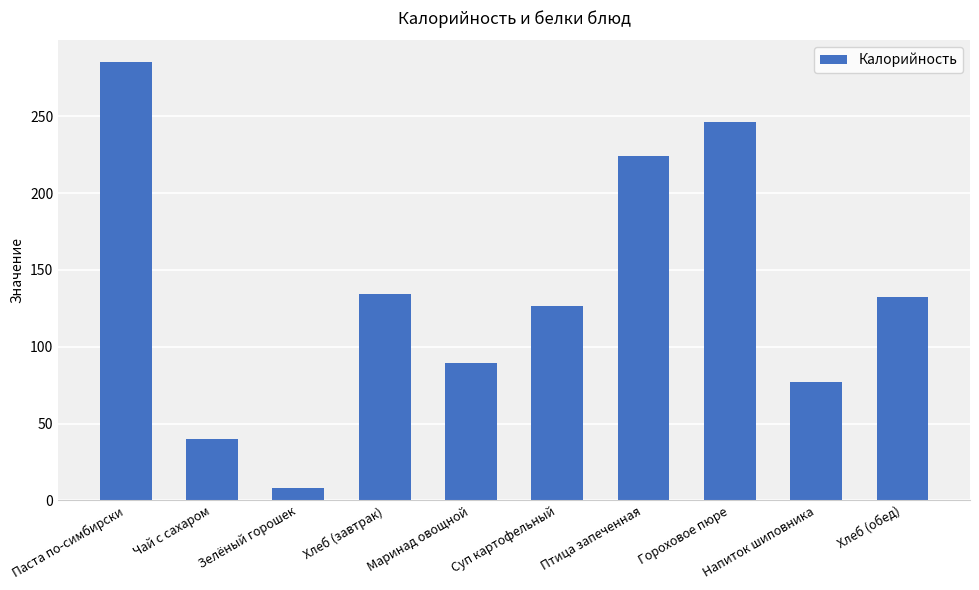

What is the change in value from Чай с сахаром to Хлеб (завтрак)?

+94.5